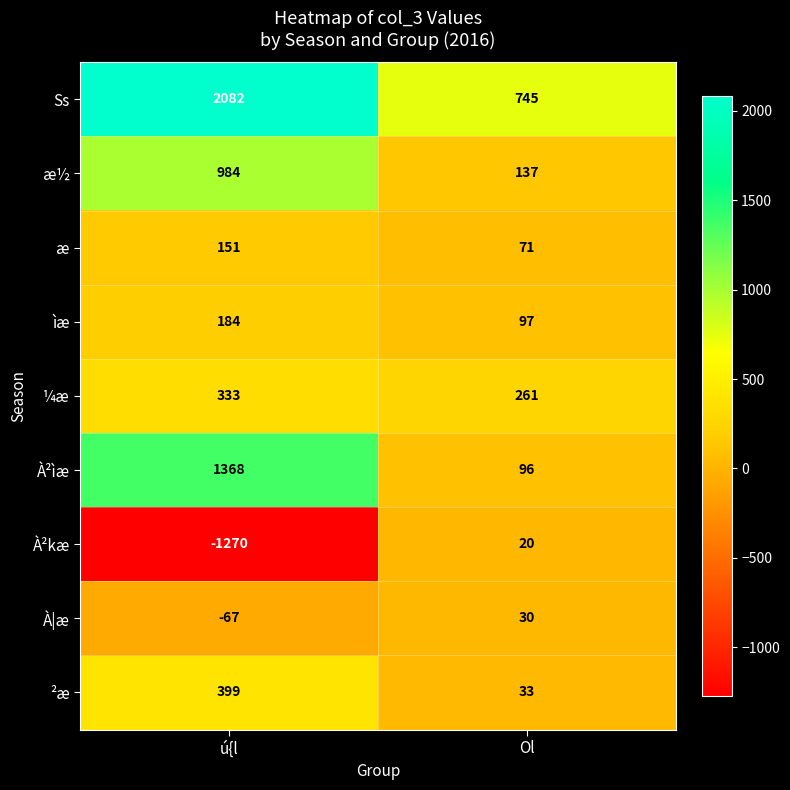

Is the value of Ss at ú{l greater than the value of À²ìæ at Ol?

Yes